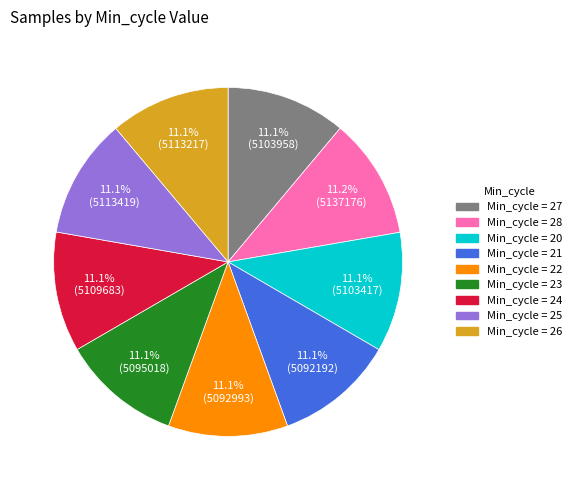

Is there a majority slice in this chart?

No